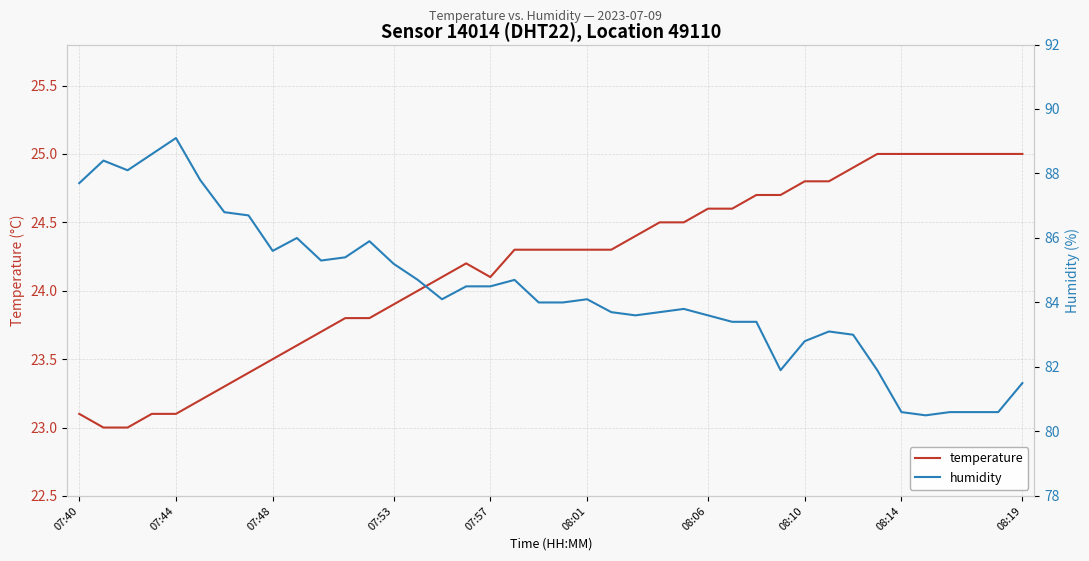

The temperature series shows 25.0 at 36. True or false?

True